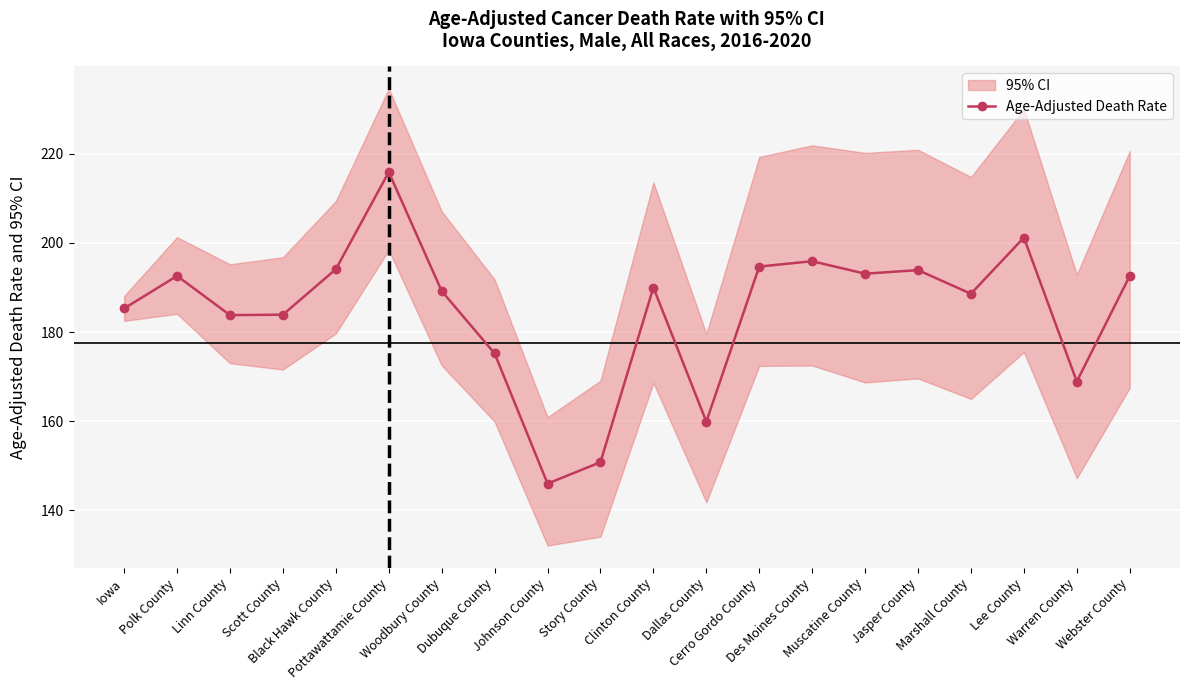

What is the sum of the values at Pottawattamie County and Polk County?

408.5